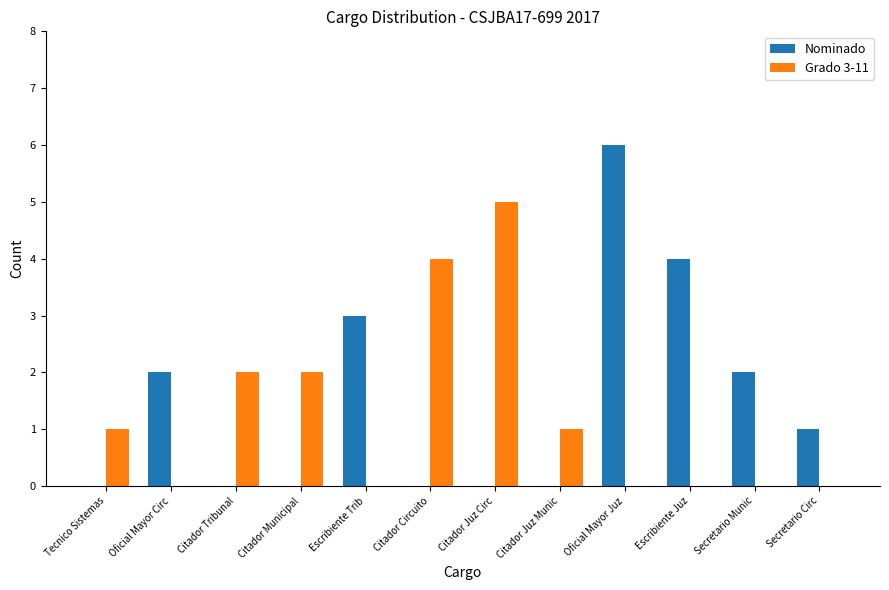

Are the bars horizontal?

No